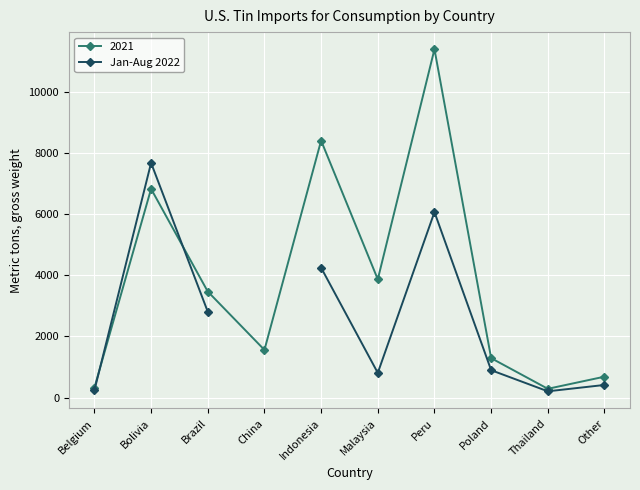

The chart shows a value of 7680.0 at Bolivia. True or false?

True